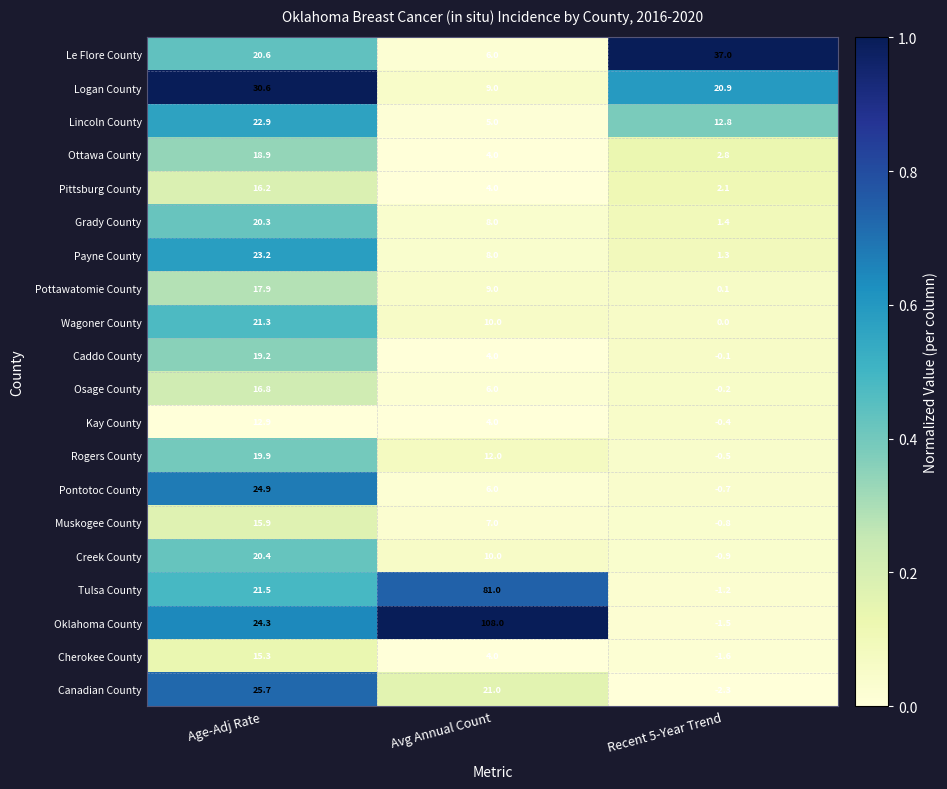

At how many categories does at least one series exceed 0?

3